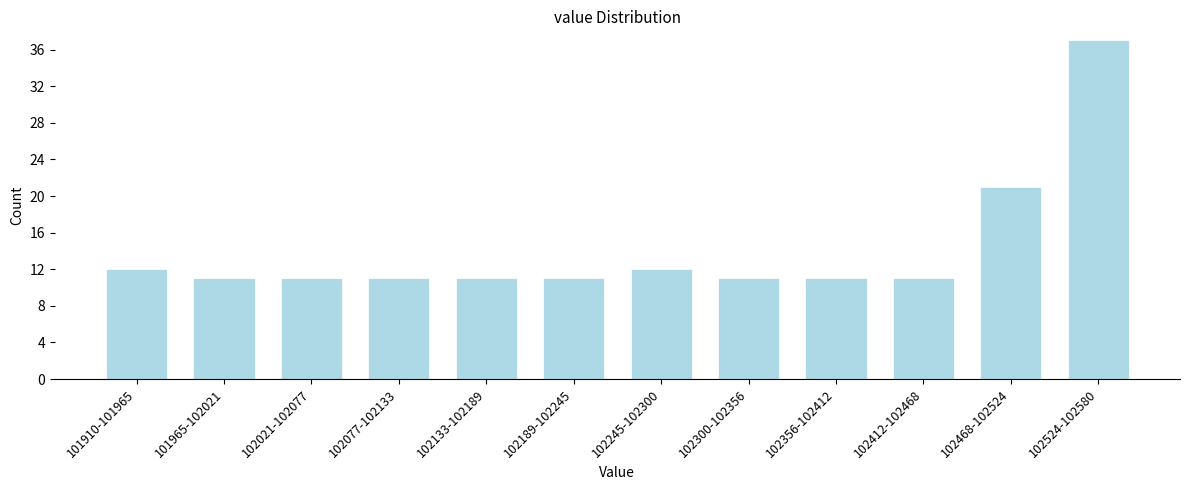

Reading left to right, transcribe all the data shown in this chart.

101910-101965=12	101965-102021=11	102021-102077=11	102077-102133=11	102133-102189=11	102189-102245=11	102245-102300=12	102300-102356=11	102356-102412=11	102412-102468=11	102468-102524=21	102524-102580=37